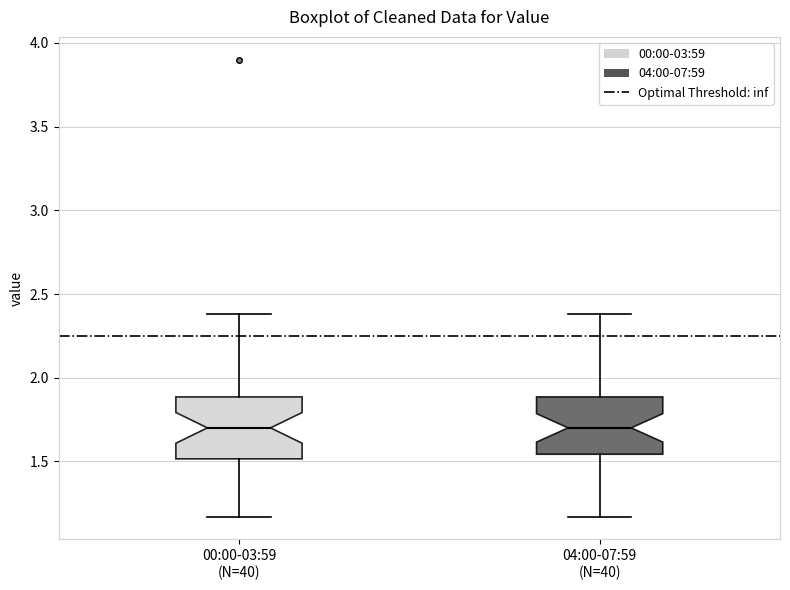

Reading left to right, read every box against the y-axis: the position of its median line, the range the box covers, and the ends of its whiskers. The values are not printed on the chart, so give them approximately, as read against the axis.

00:00-03:59 (N=40): median 1.70, box 1.50 to 1.90, whiskers 1.15 to 2.40
04:00-07:59 (N=40): median 1.70, box 1.55 to 1.90, whiskers 1.15 to 2.40